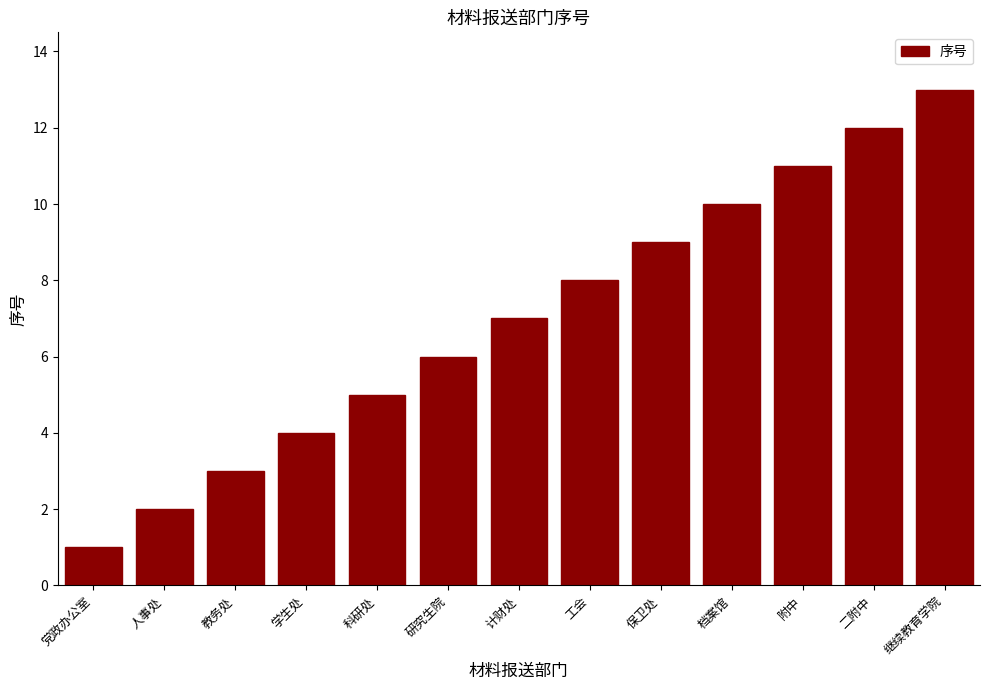

True or false: the data shows 2 at 学生处.

False